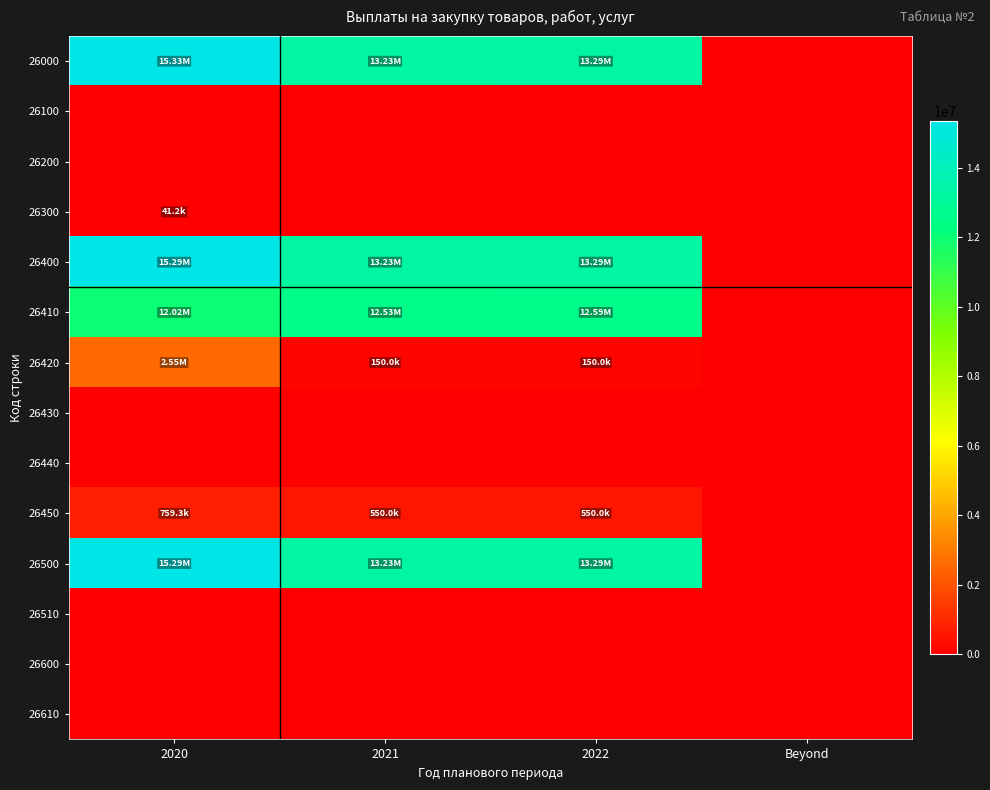

Reading right to left, transcribe all the data shown in this chart.

26000: Beyond=0.0	2022=13291793.1	2021=13231728.1	2020=15326731.9
26100: Beyond=0.0	2022=0.0	2021=0.0	2020=0.0
26200: Beyond=0.0	2022=0.0	2021=0.0	2020=0.0
26300: Beyond=0.0	2022=0.0	2021=0.0	2020=41250.0
26400: Beyond=0.0	2022=13291793.1	2021=13231728.1	2020=15285481.9
26410: Beyond=0.0	2022=12591793.1	2021=12531728.1	2020=12019346.5
26420: Beyond=0.0	2022=150000.0	2021=150000.0	2020=2548097.0
26430: Beyond=0.0	2022=0.0	2021=0.0	2020=0.0
26440: Beyond=0.0	2022=0.0	2021=0.0	2020=0.0
26450: Beyond=0.0	2022=550000.0	2021=550000.0	2020=759288.4
26500: Beyond=0.0	2022=13291793.1	2021=13231728.1	2020=15285481.9
26510: Beyond=0.0	2022=0.0	2021=0.0	2020=0.0
26600: Beyond=0.0	2022=0.0	2021=0.0	2020=0.0
26610: Beyond=0.0	2022=0.0	2021=0.0	2020=0.0